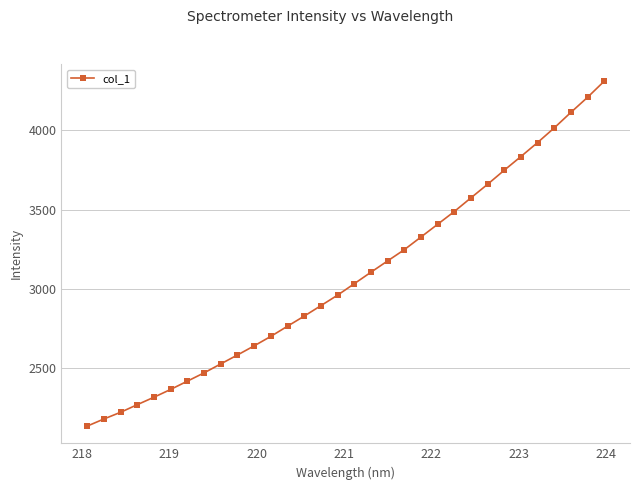

How many lines are shown in the chart?

1